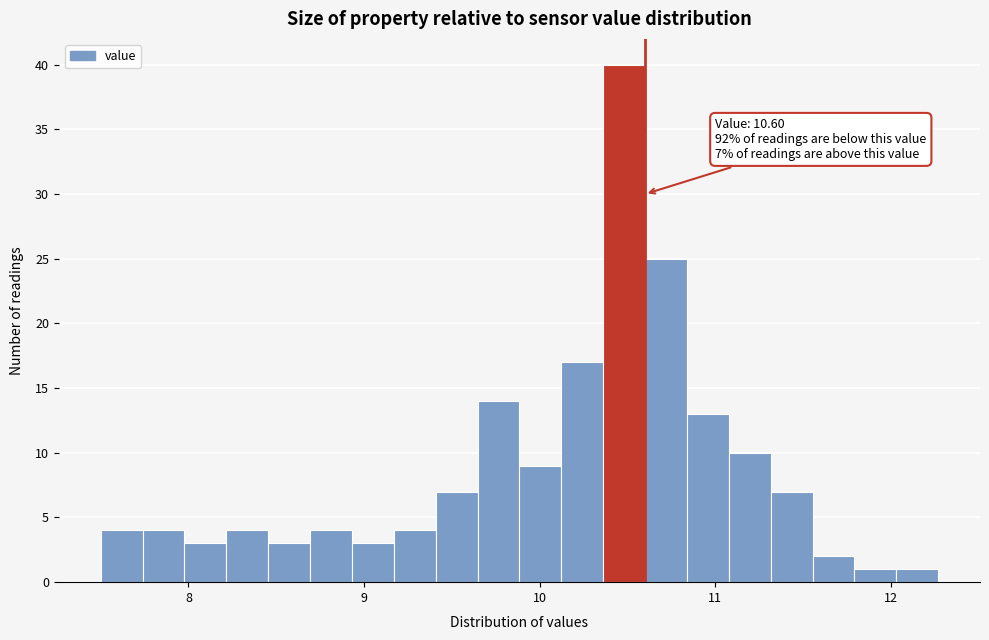

Read against the x-axis, roughly where is the centre of the tallest bar?

10.5